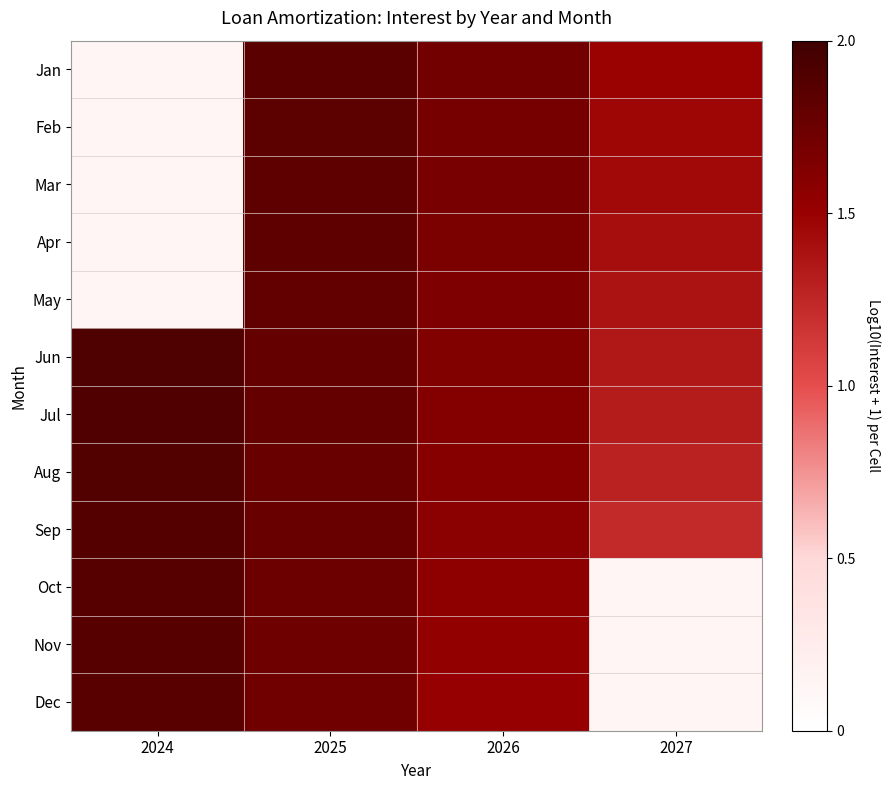

What is the approximate value of Apr at 2027?

1.4